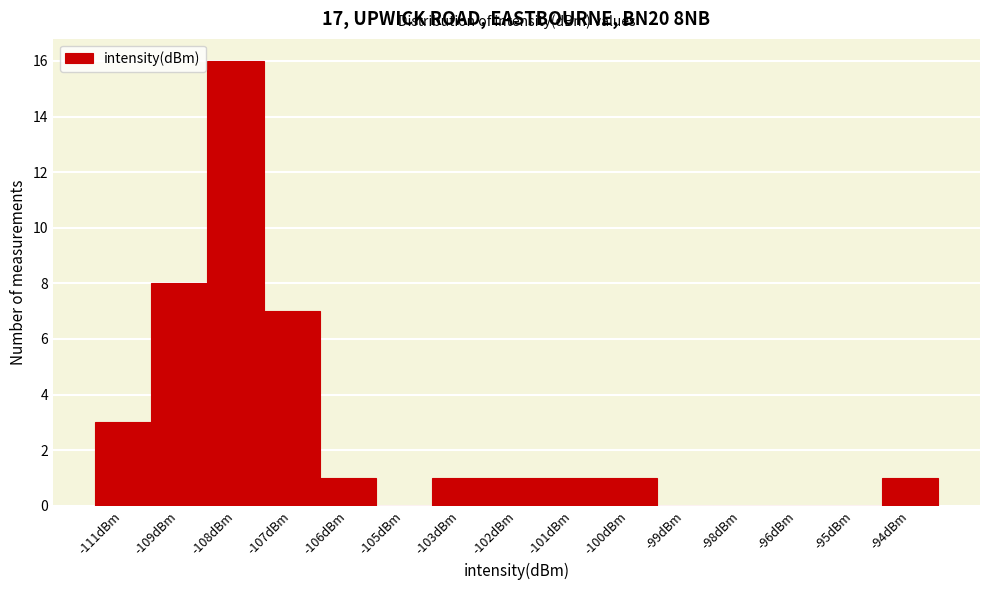

Reading left to right, what are all the values shown in this chart?

-111dBm=3	-109dBm=8	-108dBm=16	-107dBm=7	-106dBm=1	-105dBm=0	-103dBm=1	-102dBm=1	-101dBm=1	-100dBm=1	-99dBm=0	-98dBm=0	-96dBm=0	-95dBm=0	-94dBm=1